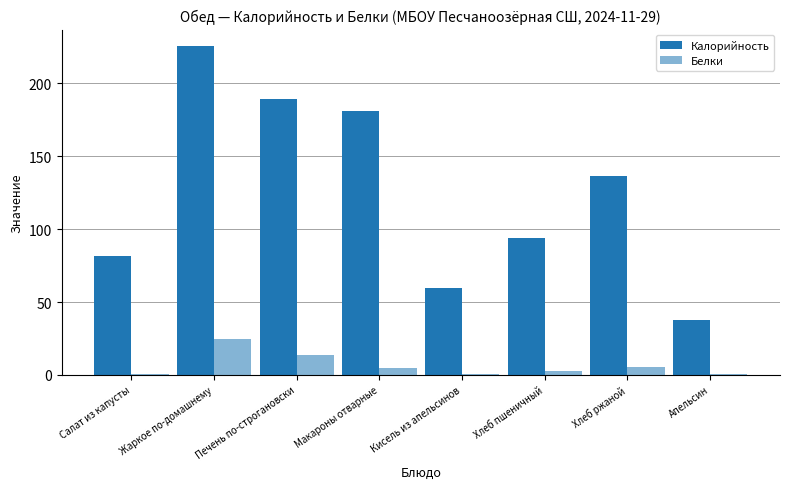

Are the bars grouped side by side (vs. stacked)?

Yes